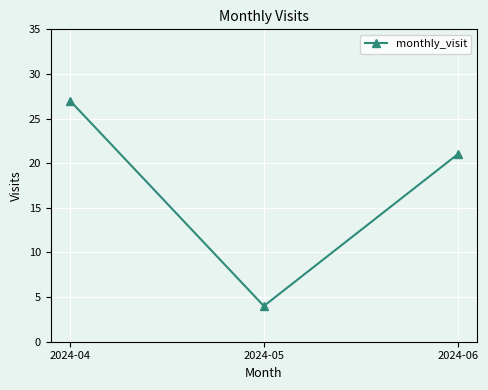

What is the sum of all values?

52